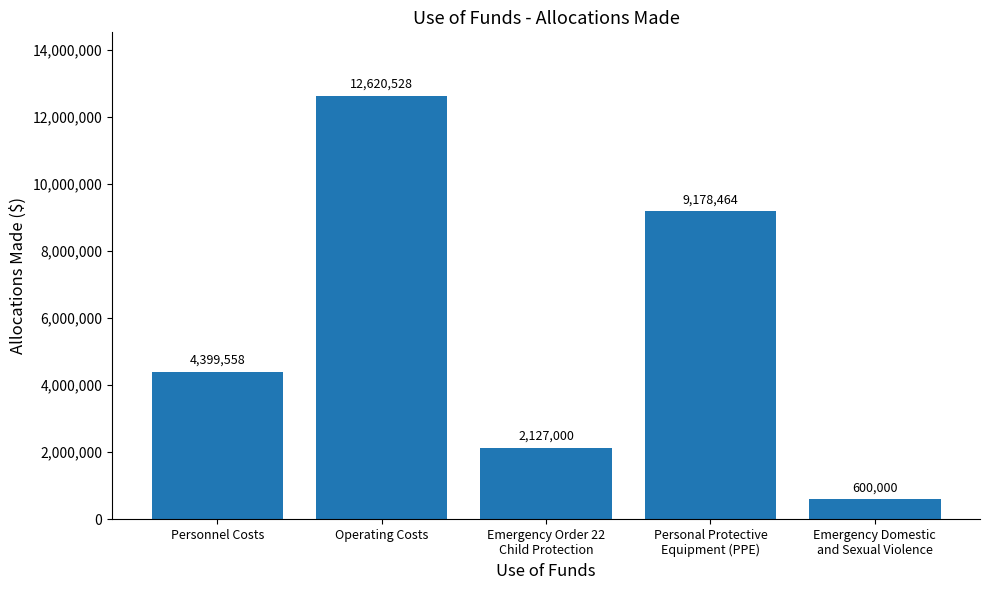

True or false: the data shows 1041347 at Emergency Domestic
and Sexual Violence.

False